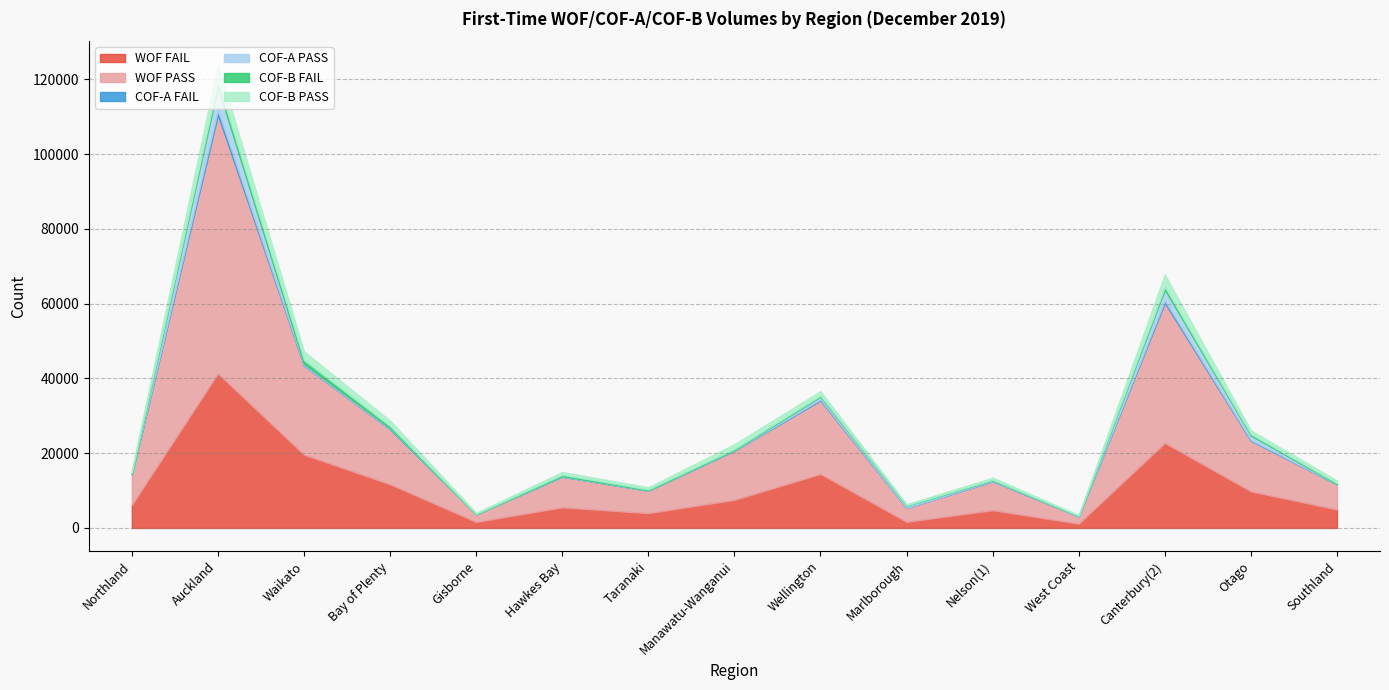

What is the value of the COF-A FAIL point at the 12th from the left?

11